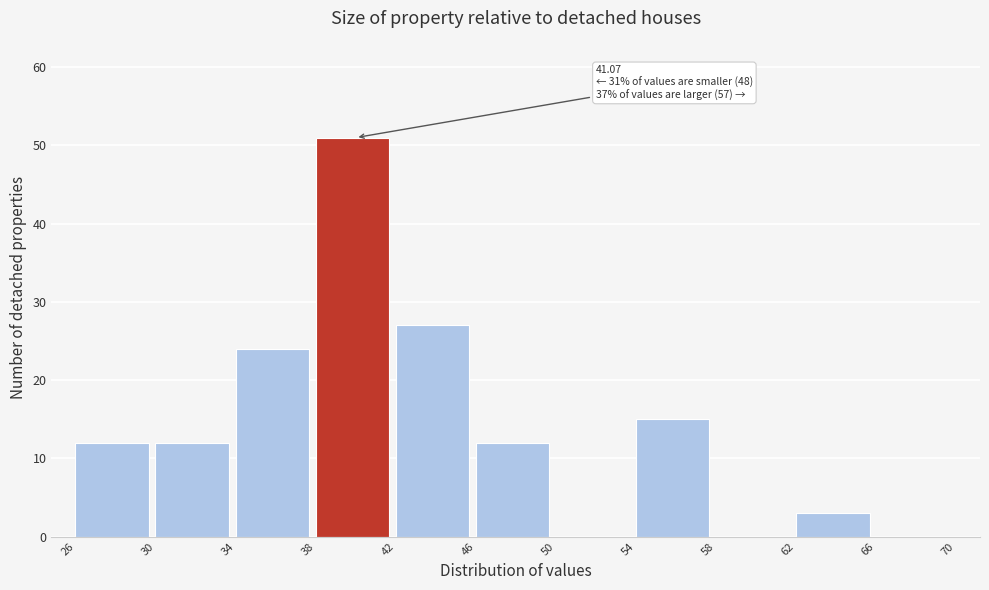

Which range on the x-axis has the tallest bar?

38 to 42